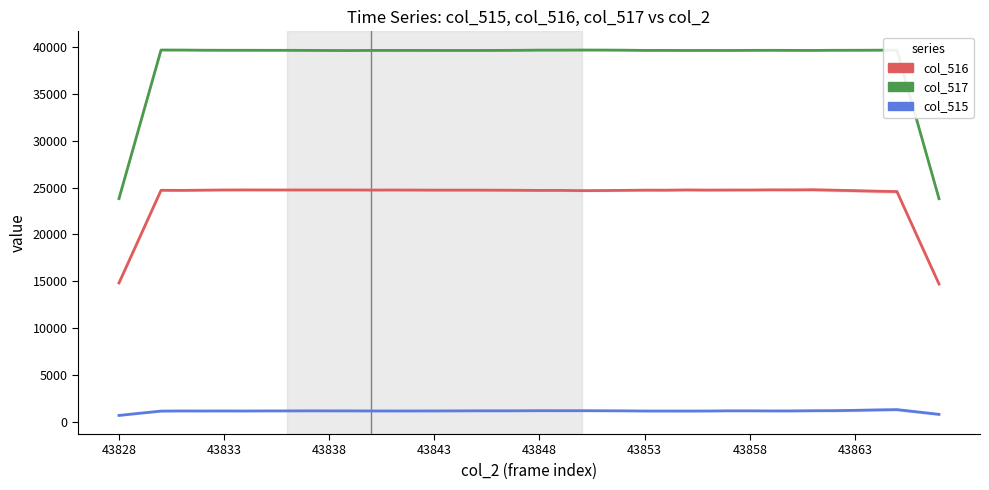

Read the col_515 value at 12.

1154.2